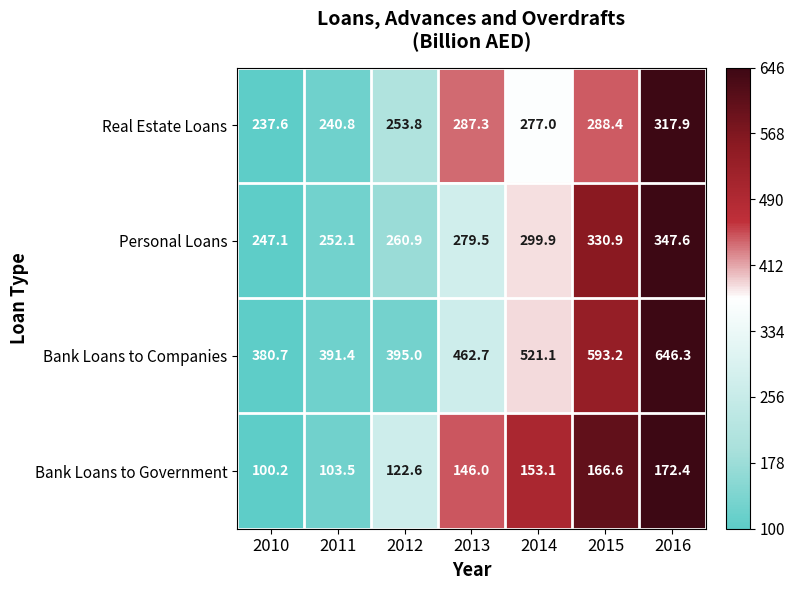

What is the difference between the Bank Loans to Companies values at 2016 and 2013?

183.6